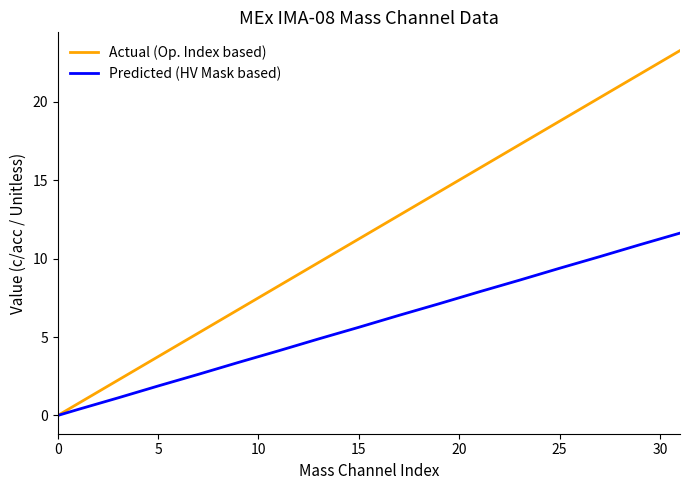

Which series has the widest spread of values?

Actual (Op. Index based)